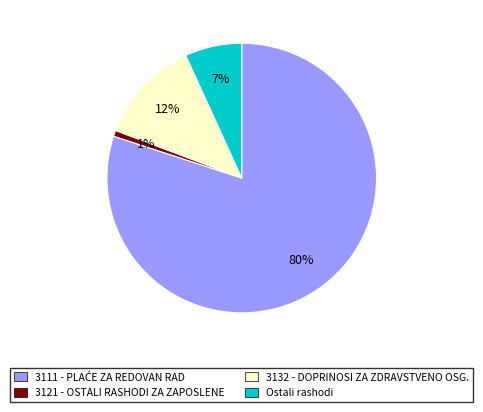

To the nearest percent, what percentage of the pie is 3121 - OSTALI RASHODI ZA ZAPOSLENE?

1%